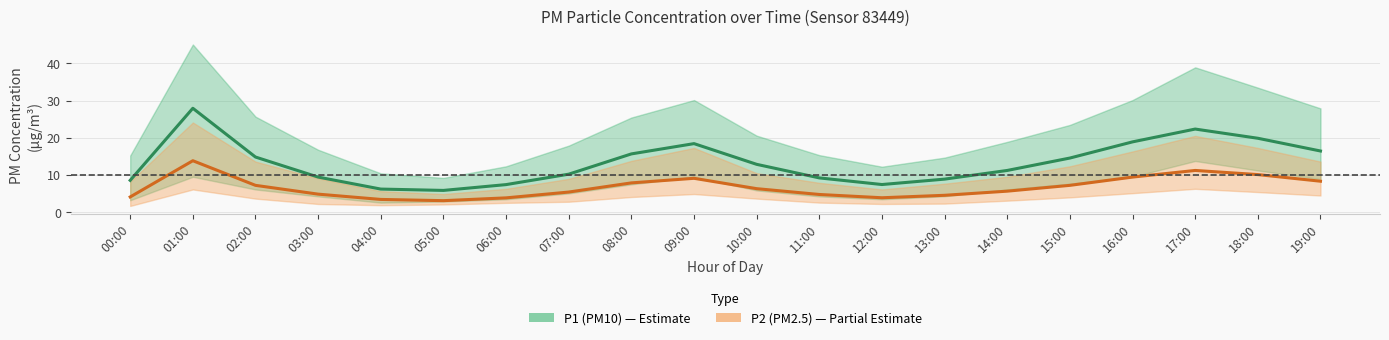

Reading left to right, what are all the values shown in this chart?

P1 (PM10): 8.6	27.9	14.8	9.4	6.2	5.9	7.4	10.2	15.7	18.4	12.9	9.2	7.5	8.9	11.2	14.6	18.9	22.3	19.9	16.4
P2 (PM2.5): 4.1	13.8	7.2	4.9	3.5	3.1	3.9	5.4	7.9	9.1	6.3	4.8	3.9	4.6	5.7	7.2	9.4	11.2	10.1	8.3